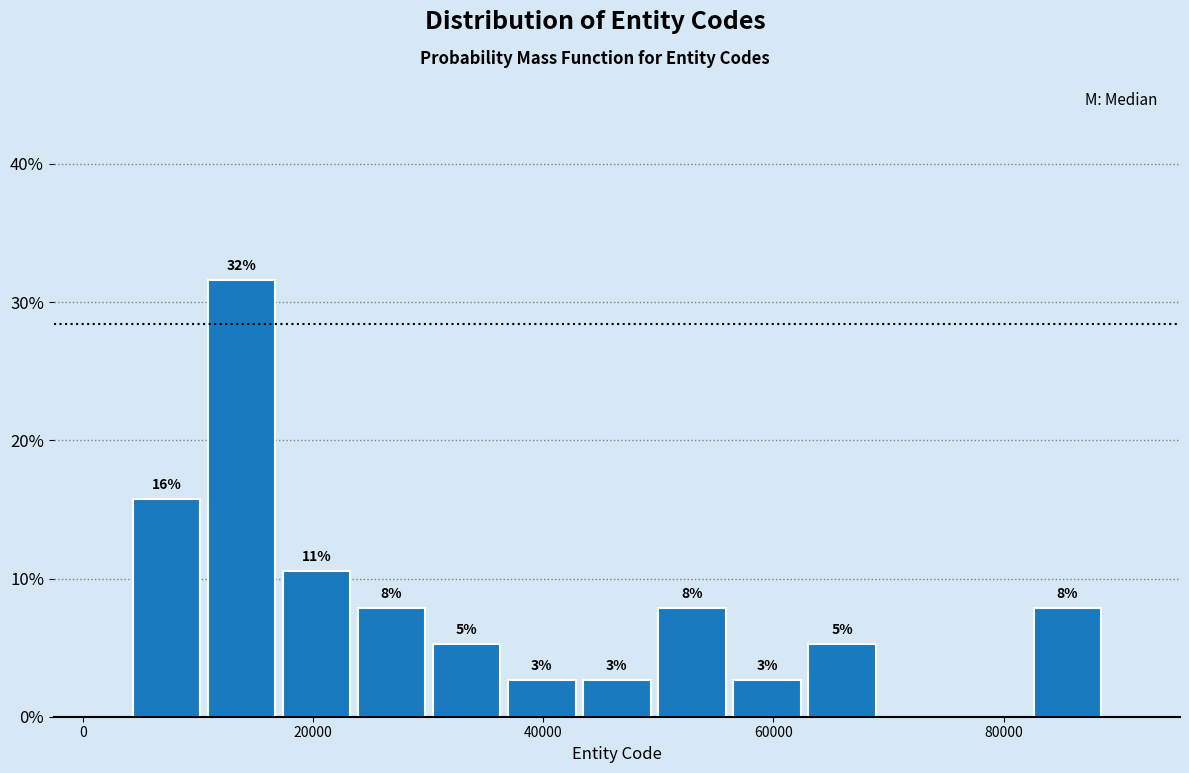

Around what value on the x-axis is the tallest bar? Give the approximate position of its centre, as read against the axis.

14000